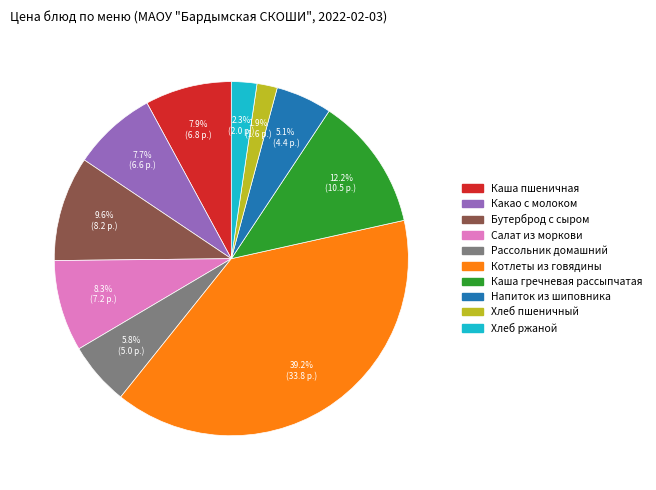

Which slice is the largest?

Котлеты из говядины